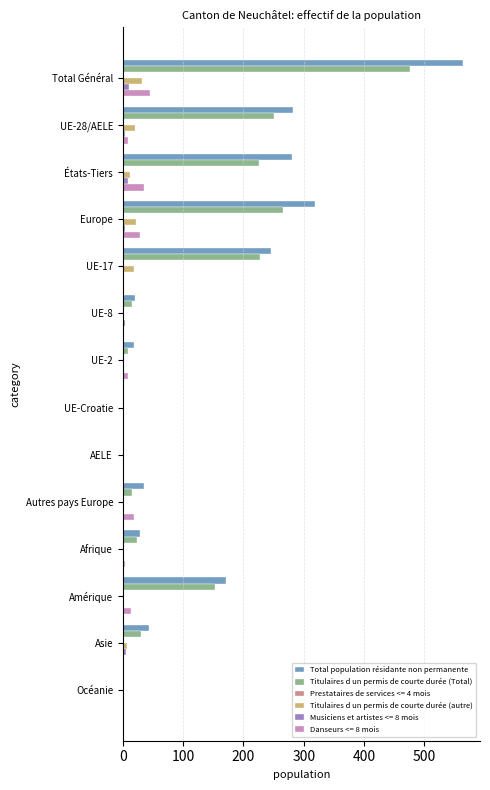

What is the greatest value displayed?

564